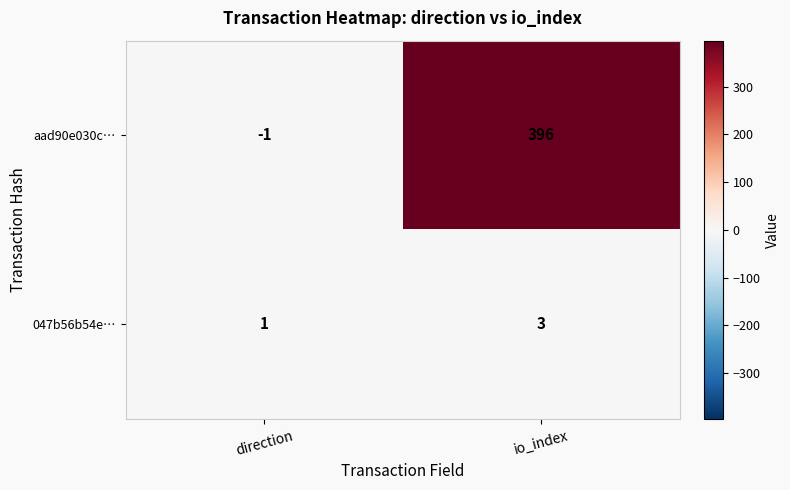

Reading left to right, list all the values displayed in this chart.

aad90e030c…: -1	396
047b56b54e…: 1	3